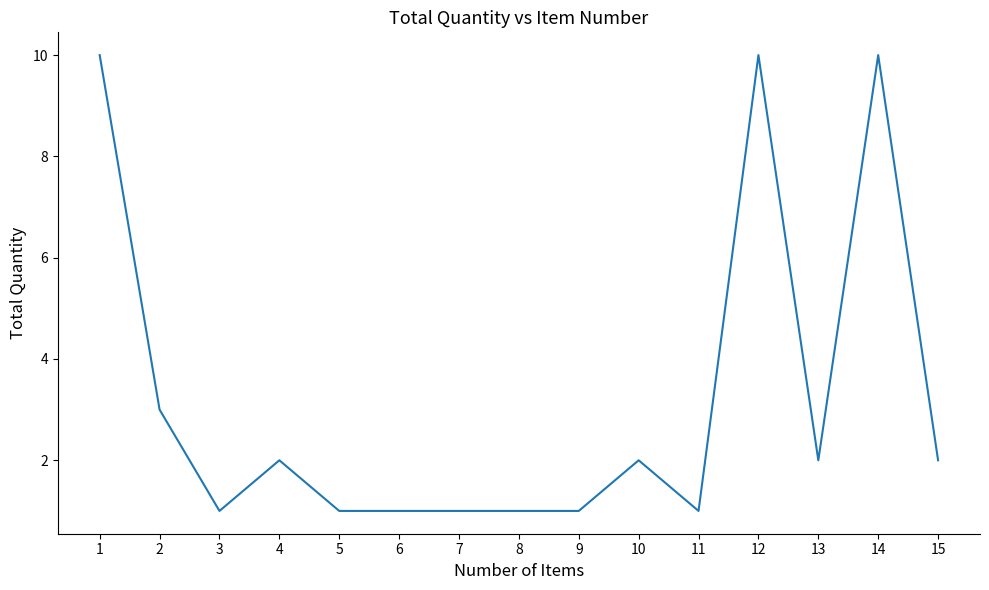

What is the sum of the values at 8 and 14?

11